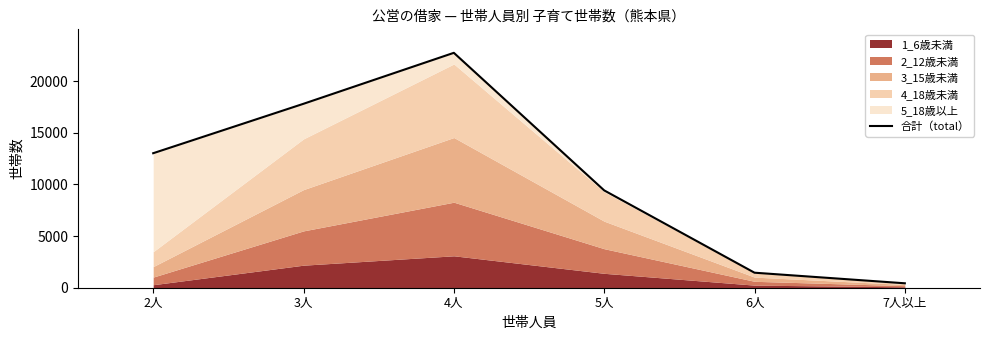

What is the change in value from 2人 to 6人?

-11561